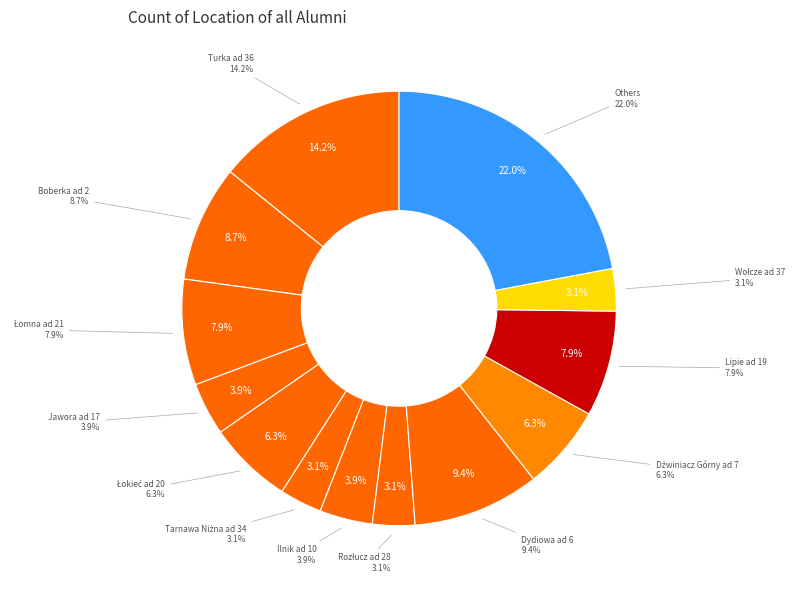

Is there a majority slice in this chart?

No